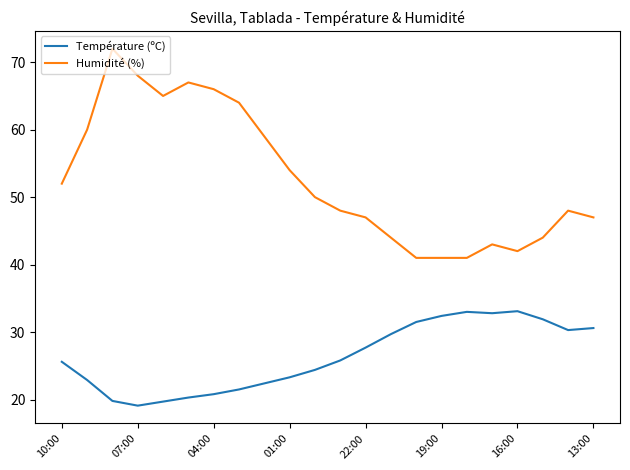

Does the chart display data point markers on the line(s)?

No